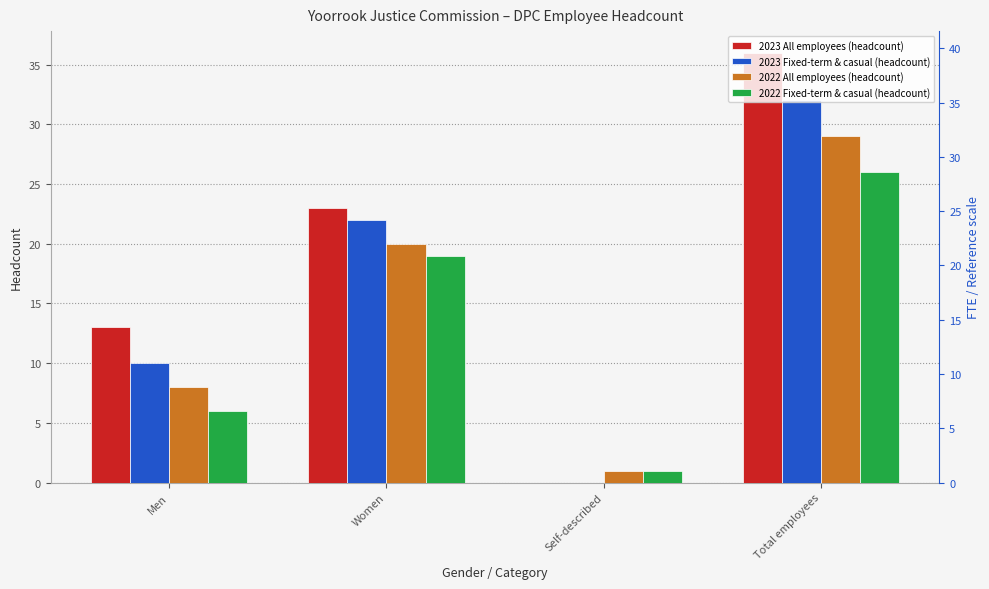

What is the difference between the maximum and minimum values in the 2022 All employees (headcount) series?

28